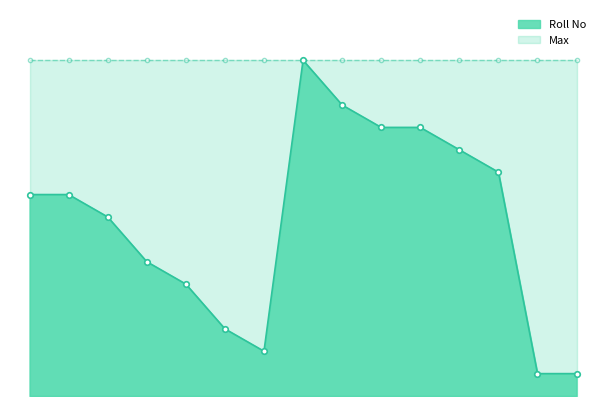

Reading left to right, list all the values displayed in this chart.

Roll No: 0=9	1=9	2=8	3=6	4=5	5=3	6=2	7=15	8=13	9=12	10=12	11=11	12=10	13=1	14=1
Max: 0=15	1=15	2=15	3=15	4=15	5=15	6=15	7=15	8=15	9=15	10=15	11=15	12=15	13=15	14=15